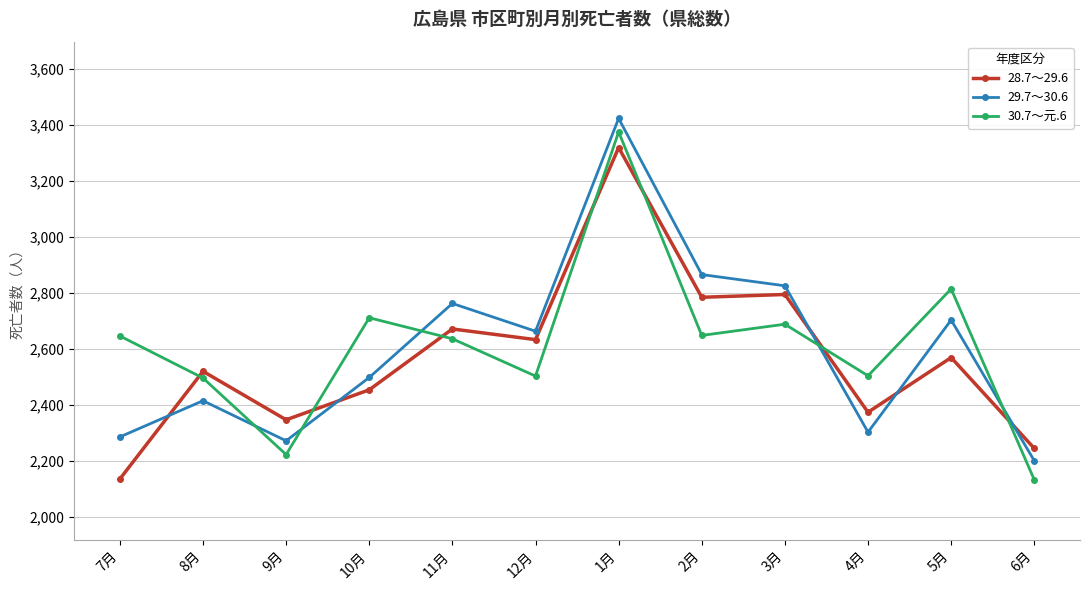

Between which two adjacent categories do 28.7～29.6 and 30.7～元.6 first intersect?

7月 and 8月